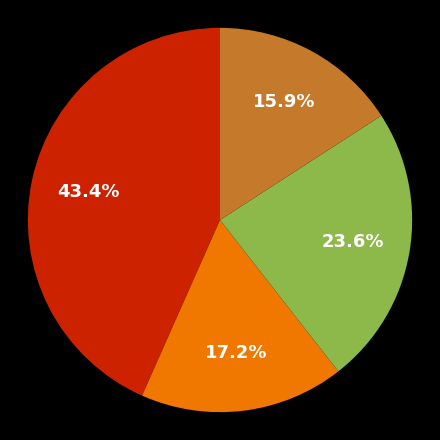

To the nearest percent, what is the average slice percentage?

25%